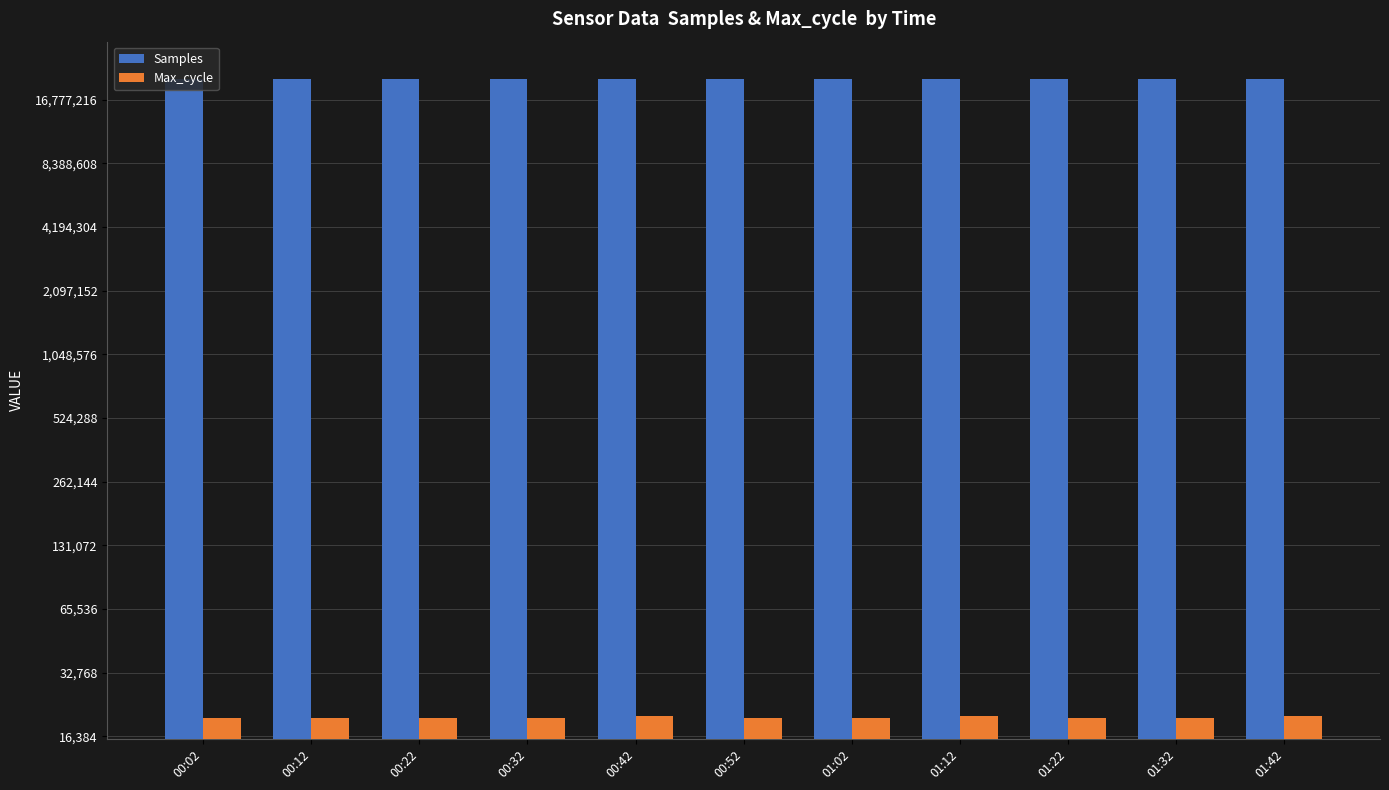

What is the value of the Samples bar at the 11th from the left?

20993184